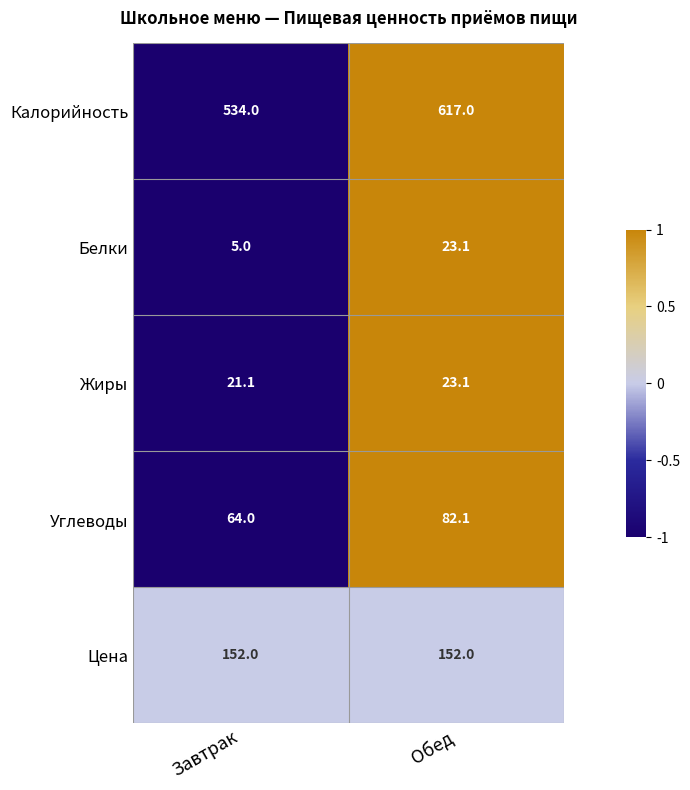

Count the number of categories in the chart.

2